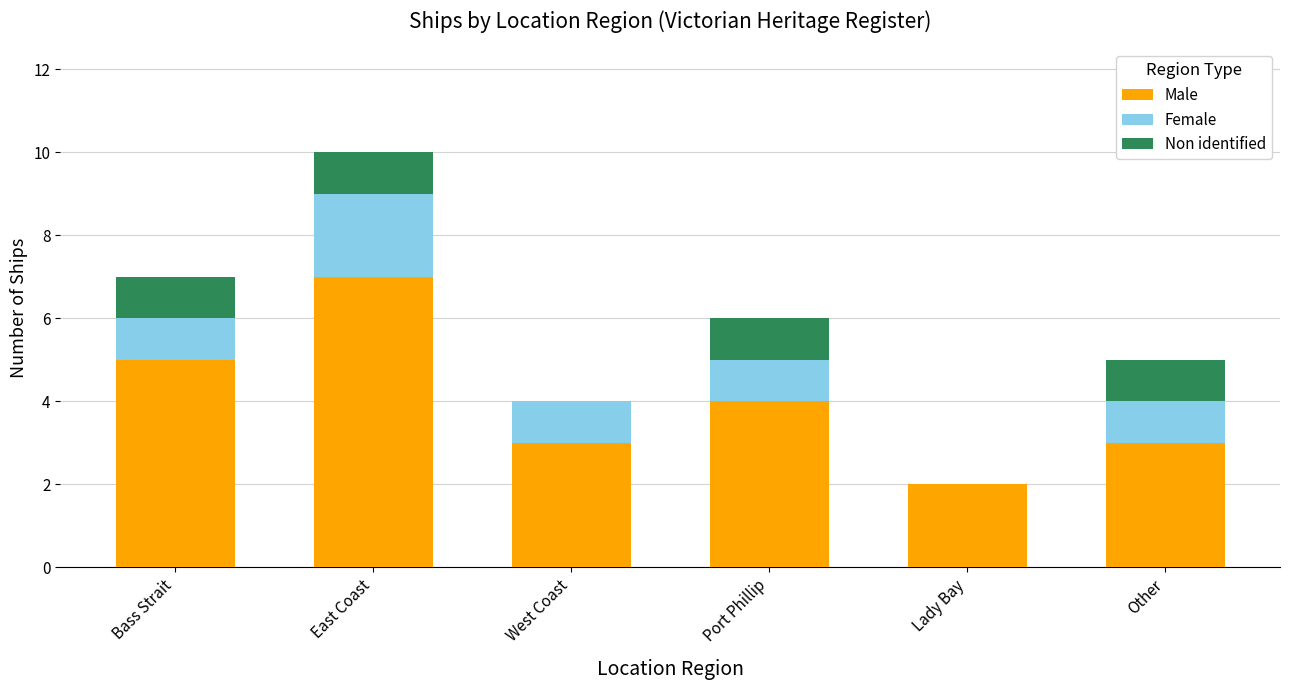

Is it true that Male equals 11 at East Coast?

False